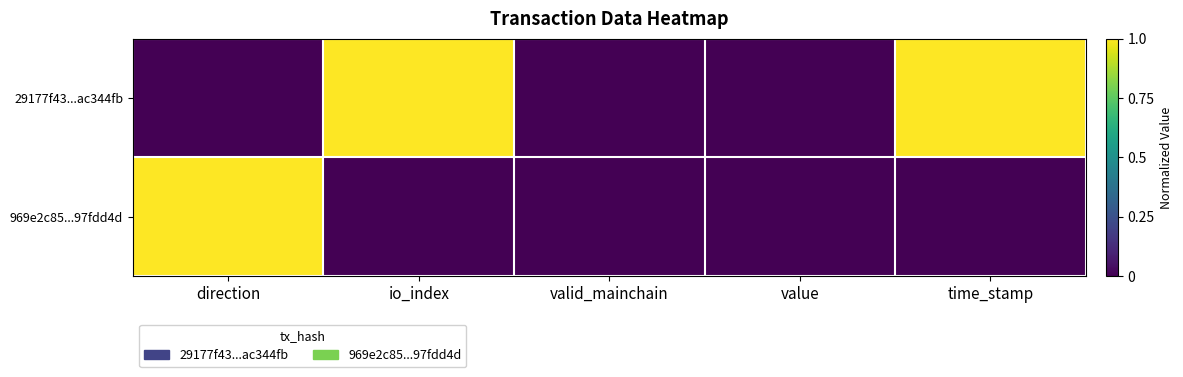

Count the number of data series in this chart.

2